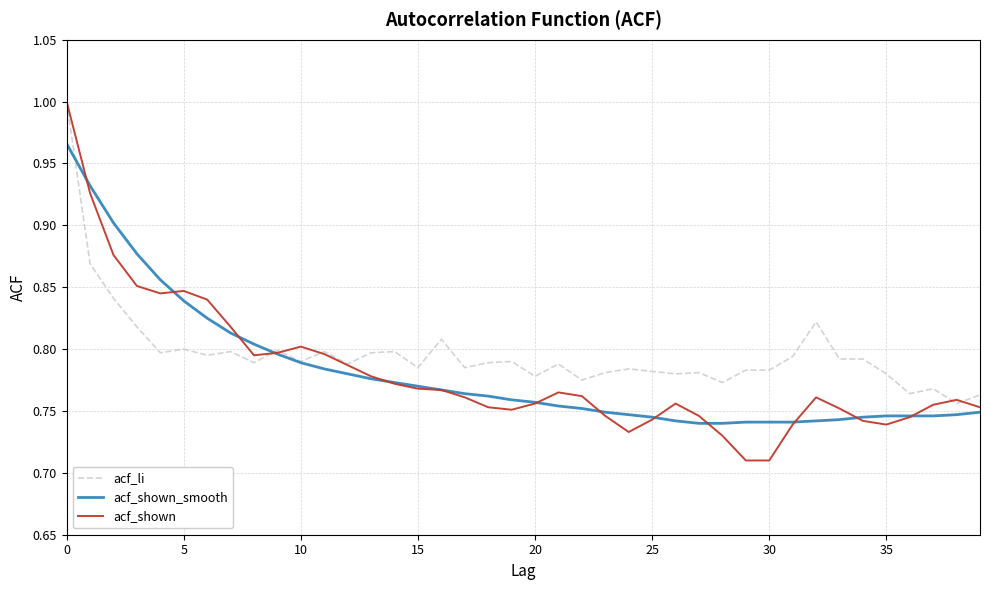

Which series has the widest spread of values?

acf_shown